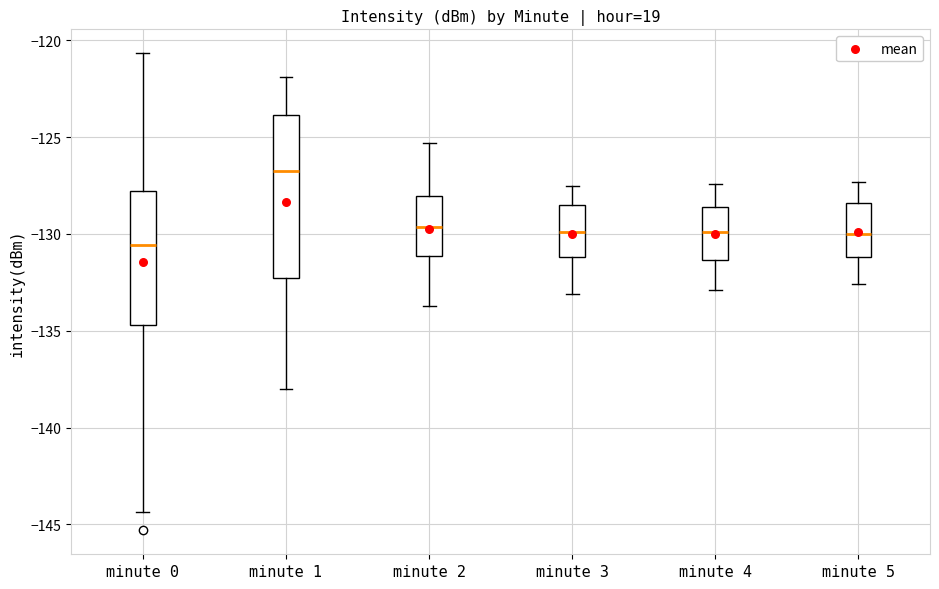

Reading left to right, read every box against the y-axis: the position of its median line, the range the box covers, and the ends of its whiskers. The values are not printed on the chart, so give them approximately, as read against the axis.

minute 0: median -130.5, box -134.5 to -128.0, whiskers -144.5 to -120.5
minute 1: median -126.5, box -132.5 to -124.0, whiskers -138.0 to -122.0
minute 2: median -129.5, box -131.0 to -128.0, whiskers -133.5 to -125.5
minute 3: median -130.0, box -131.0 to -128.5, whiskers -133.0 to -127.5
minute 4: median -130.0, box -131.5 to -128.5, whiskers -133.0 to -127.5
minute 5: median -130.0, box -131.0 to -128.5, whiskers -132.5 to -127.5